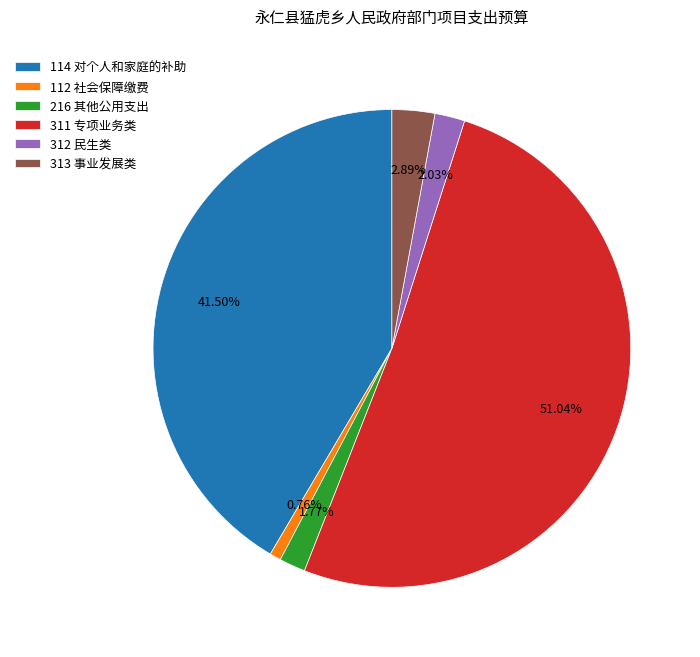

Do 114 对个人和家庭的补助 and 313 事业发展类 together represent more than half of the pie?

No